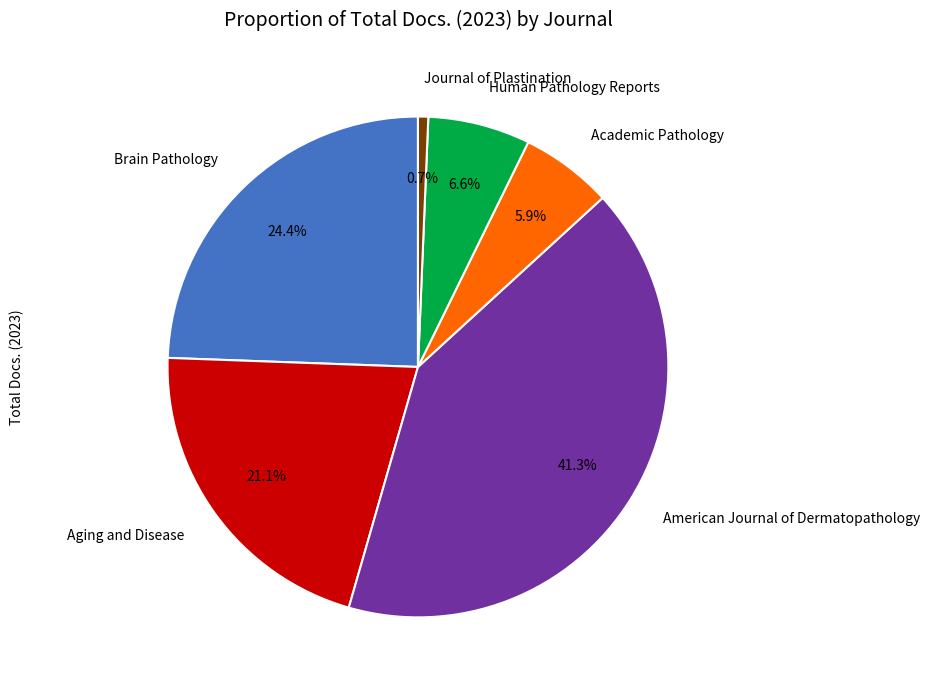

How many slices are in this pie chart?

6